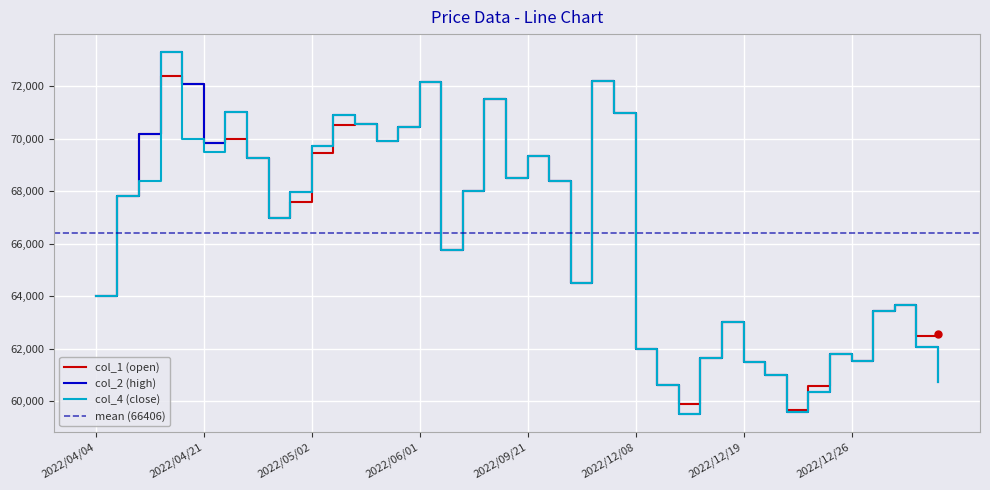

What are all the series names shown in the legend?

col_1, col_2, col_4